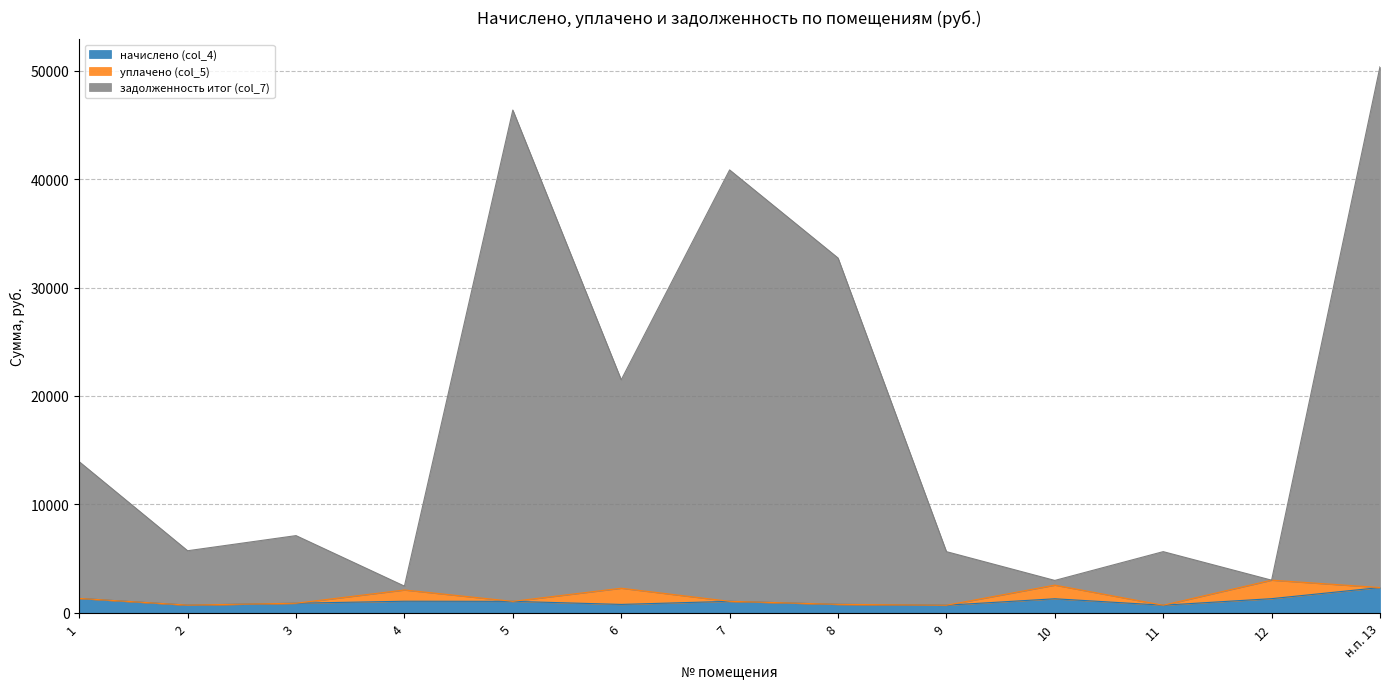

What is the greatest value displayed?

50363.7